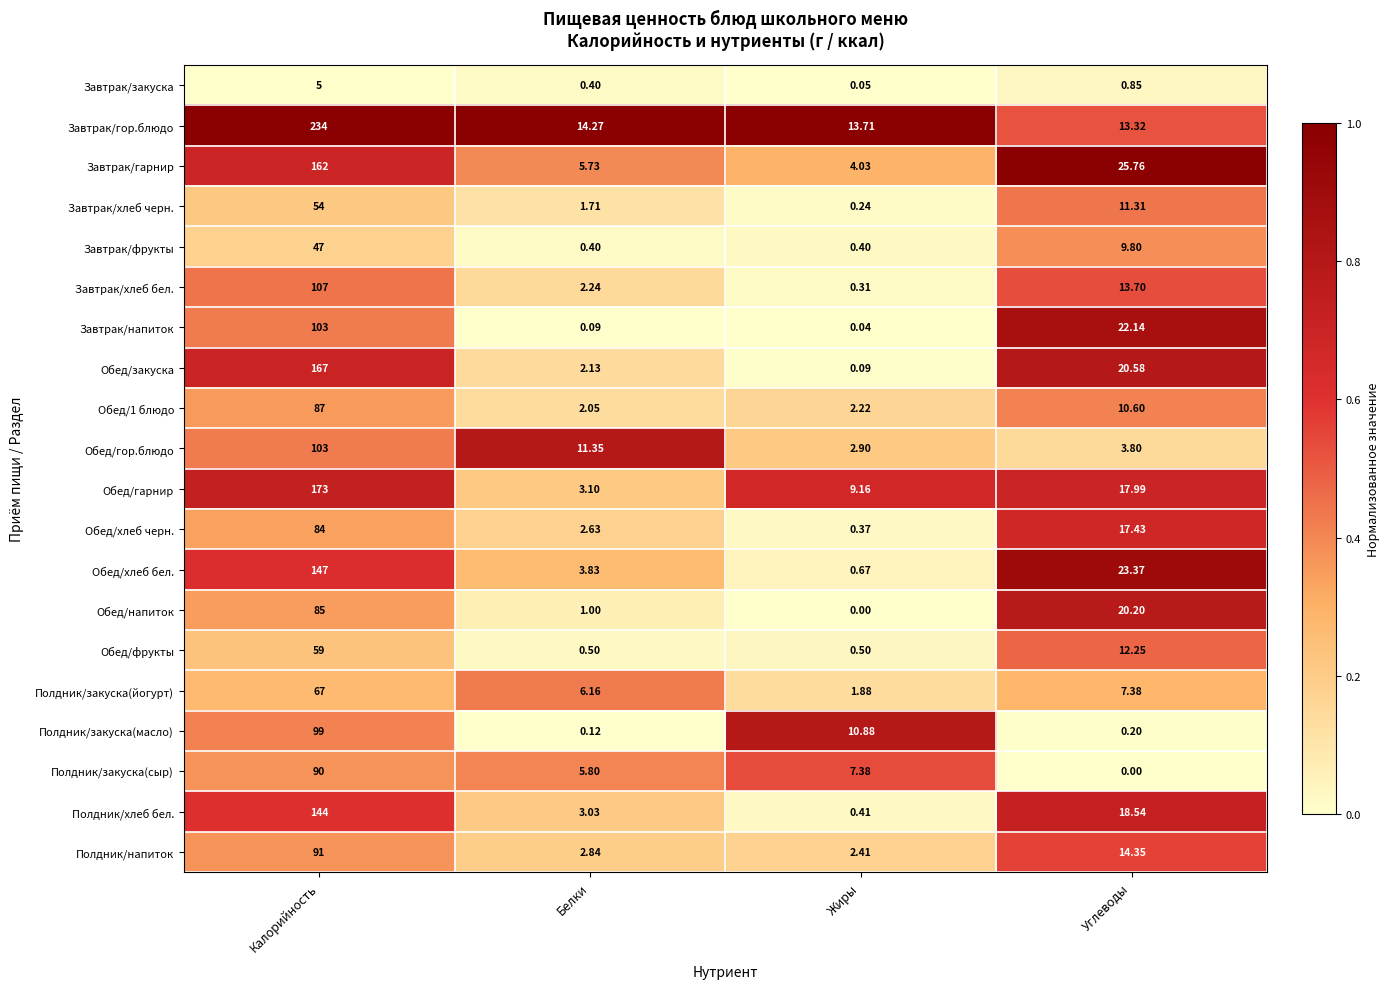

Rank the categories by Завтрак/хлеб черн. value from highest to lowest.

Калорийность, Углеводы, Белки, Жиры